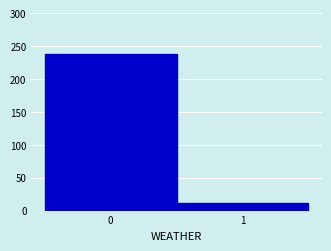

Reading left to right, list all the values displayed in this chart.

0=238	1=12